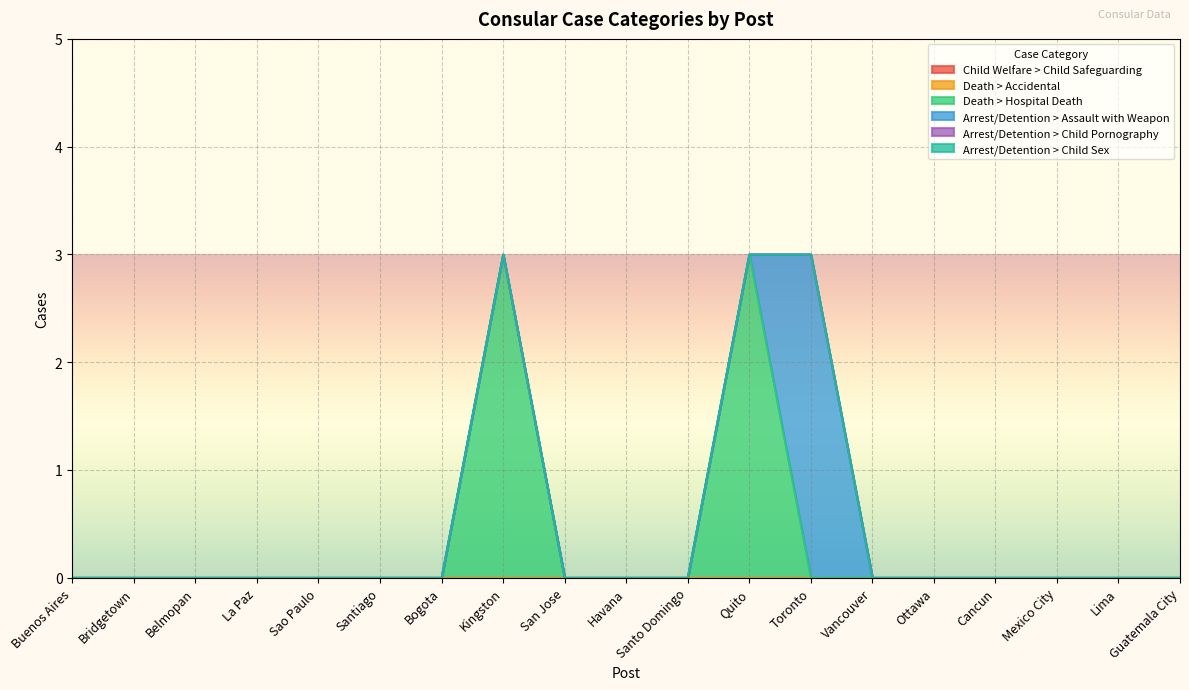

Rank the categories by Arrest/Detention > Child Pornography value from lowest to highest.

Buenos Aires, Bridgetown, Belmopan, La Paz, Sao Paulo, Santiago, Bogota, Kingston, San Jose, Havana, Santo Domingo, Quito, Toronto, Vancouver, Ottawa, Cancun, Mexico City, Lima, Guatemala City